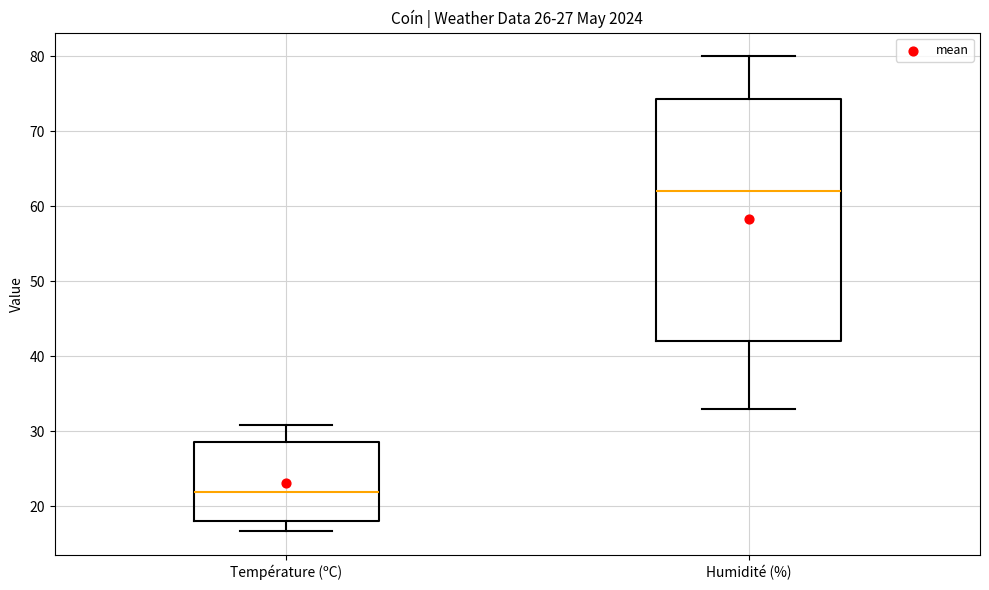

Which box has the lowest median line?

Température (ºC)